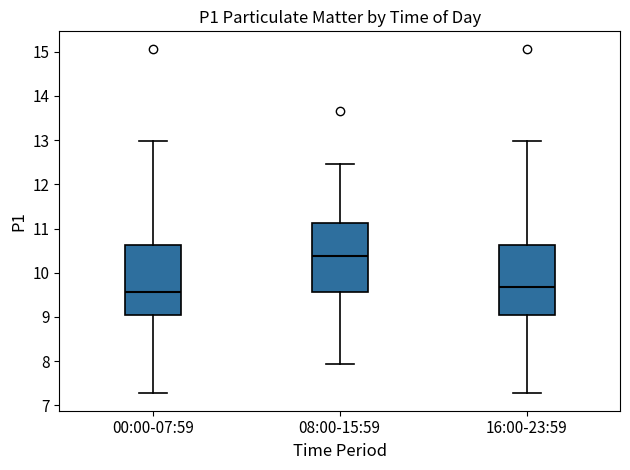

Which box has the highest median line?

08:00-15:59